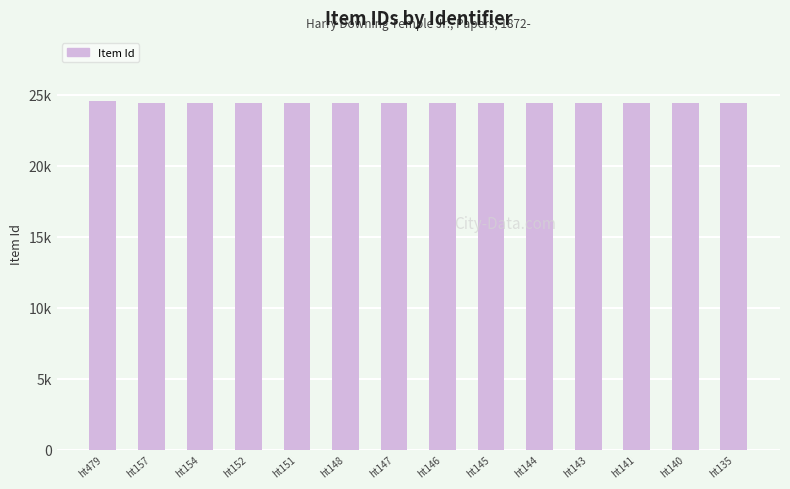

What is the value of the 1st bar from the left?

24575